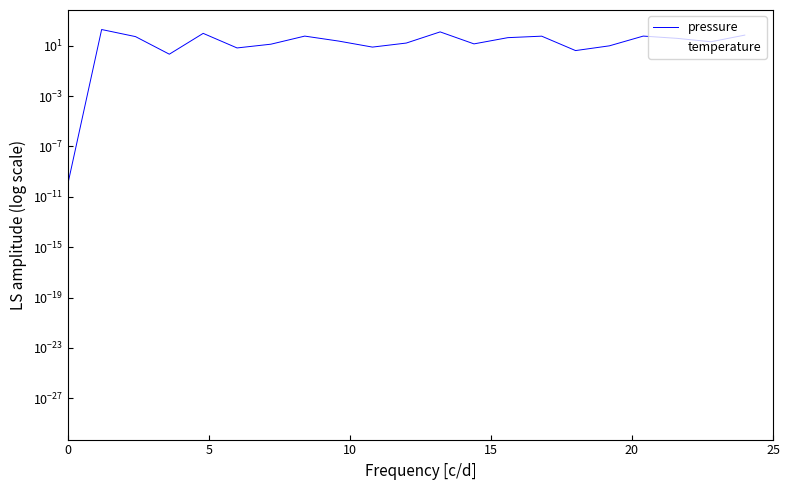

What is the sum of all pressure values?

902.0